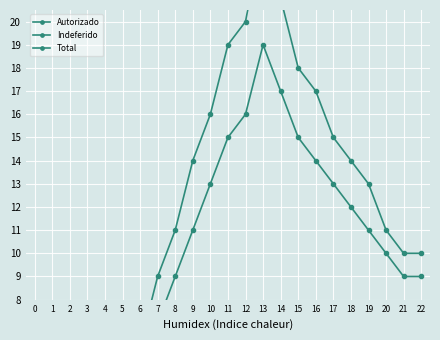

Where is Indeferido nearest to the value 2?

7